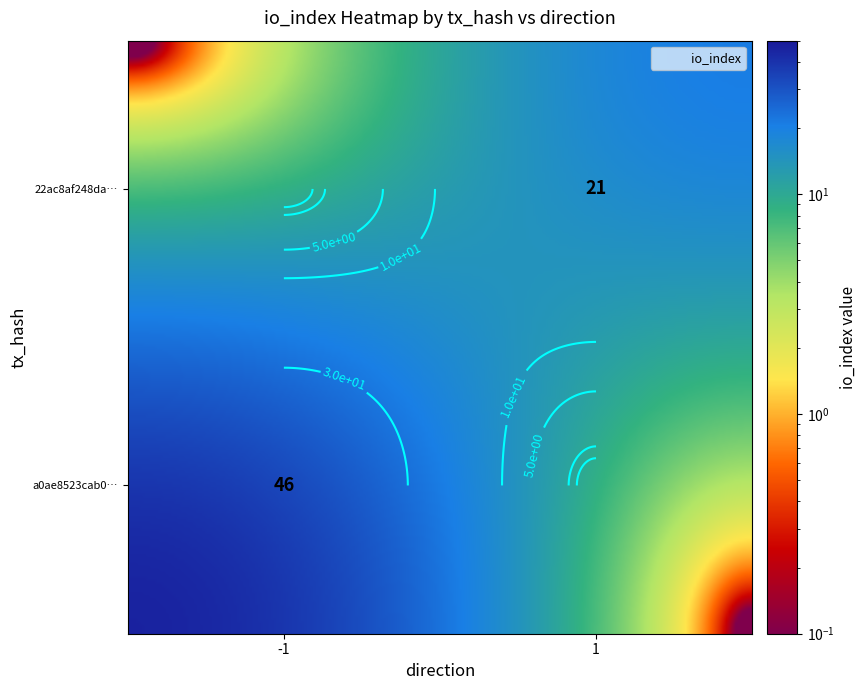

The value of 22ac8af248da9db0c344eb45cc516a73881b80e at io_index is 9. True or false?

False